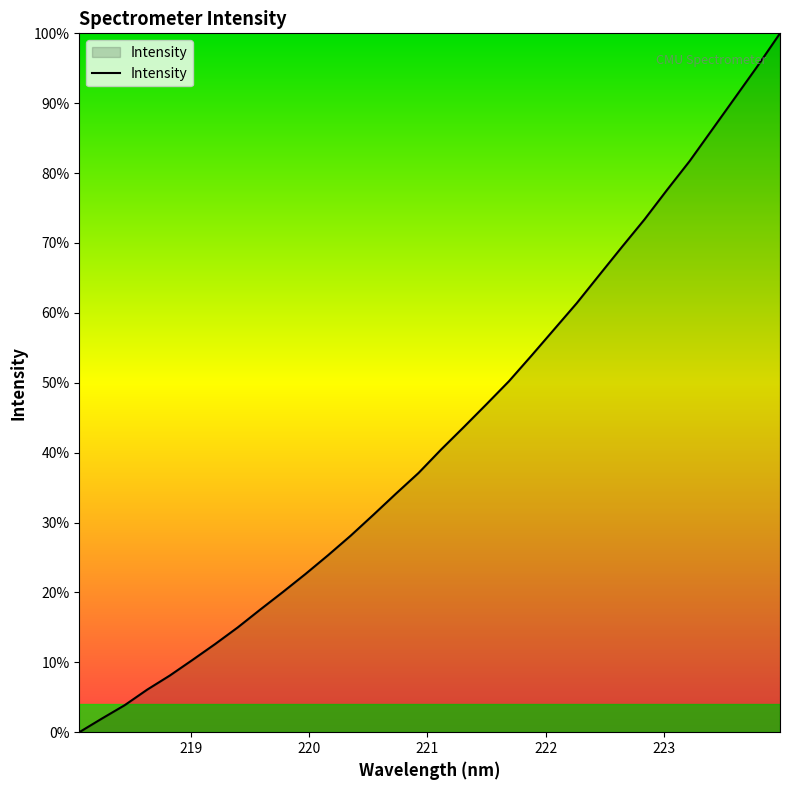

True or false: the data has more than 0 interior local peaks.

False